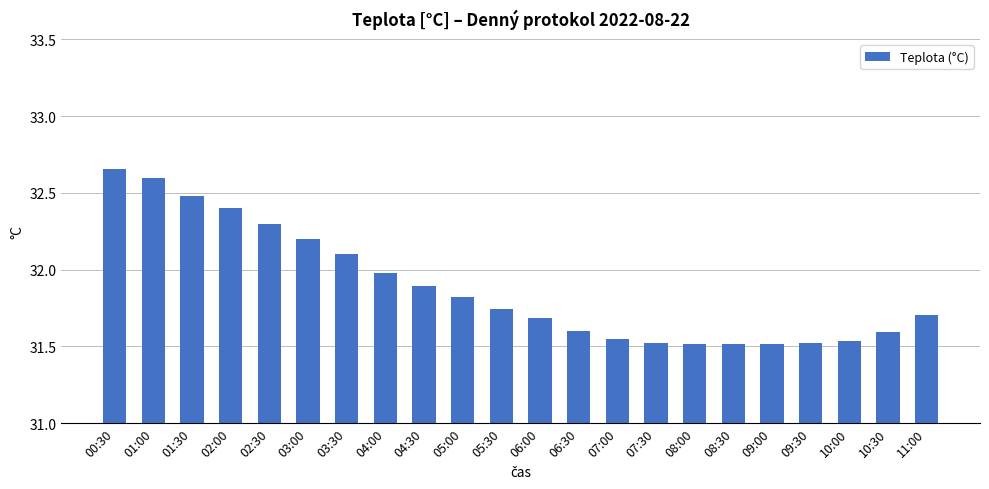

True or false: the data shows 31.5 at 09:00.

True